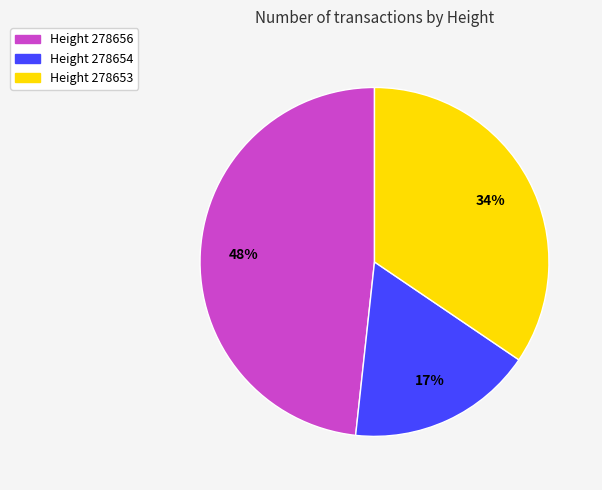

Is there a majority slice in this chart?

No